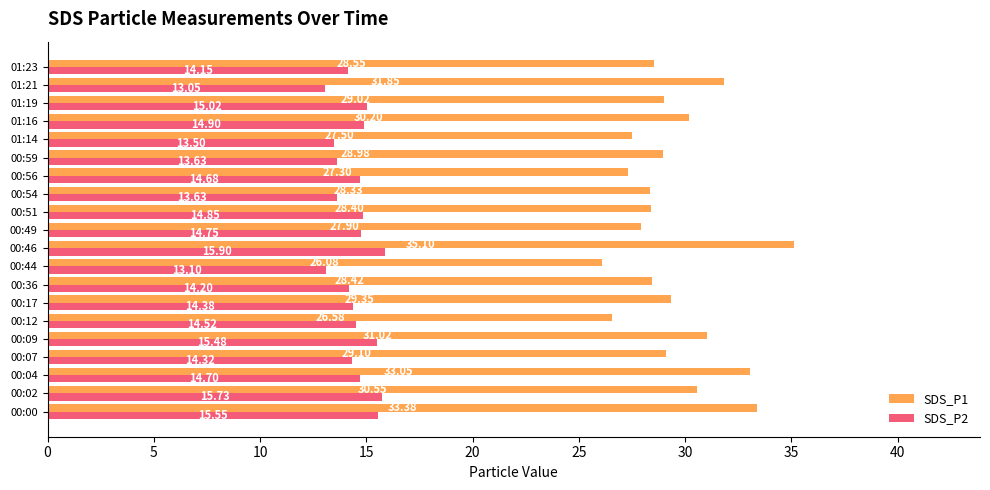

Which series has the largest total across all categories?

SDS_P1